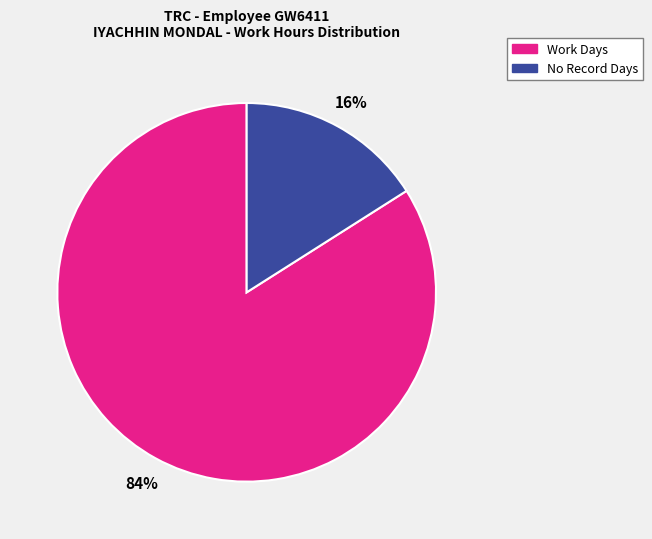

To the nearest percent, what is the average slice percentage?

50%